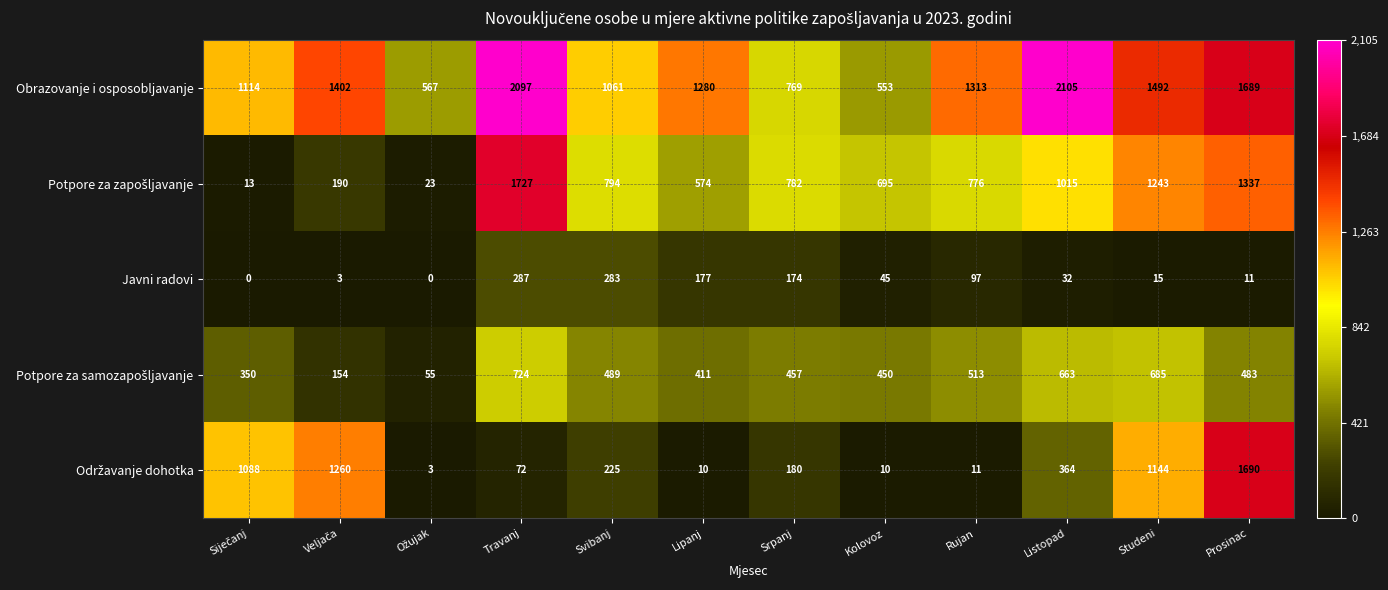

What is the spread (max minus min) of values at Rujan?

1302